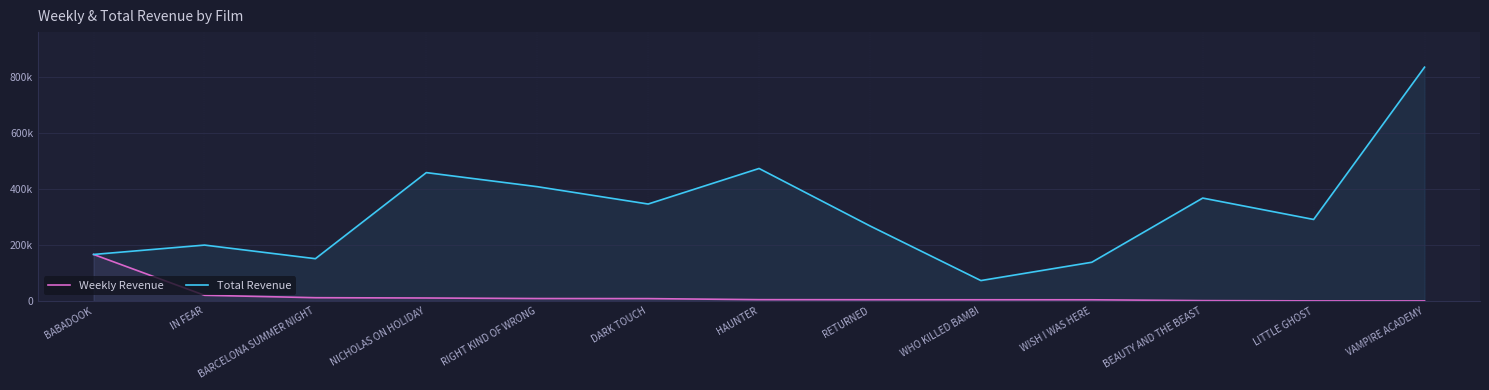

What is the difference between the second highest and second lowest values in the Total Revenue series?

335454.0